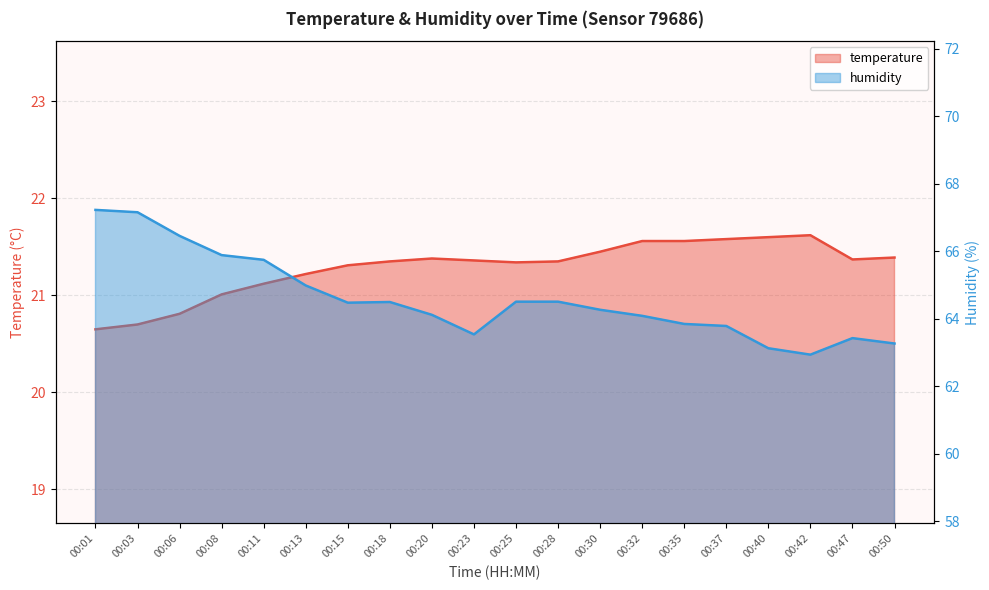

Is the value of humidity at 00:15 greater than the value of temperature at 00:40?

Yes